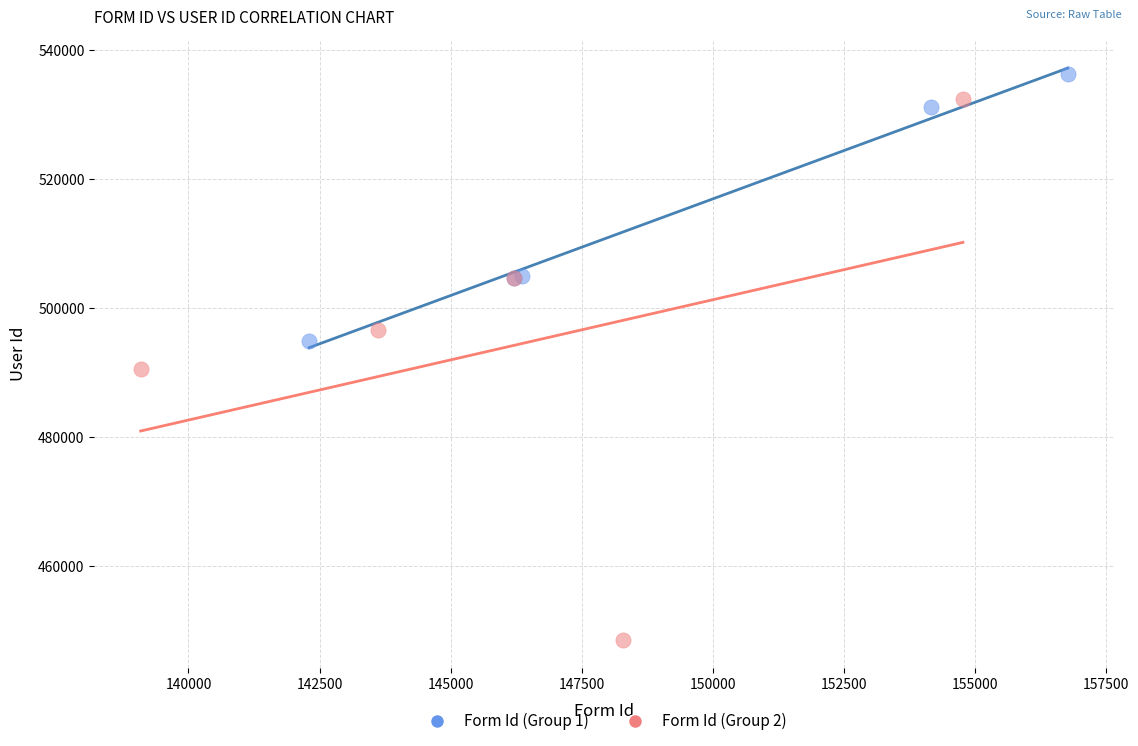

Which series has the widest spread of Y values?

Form Id (Group 2)